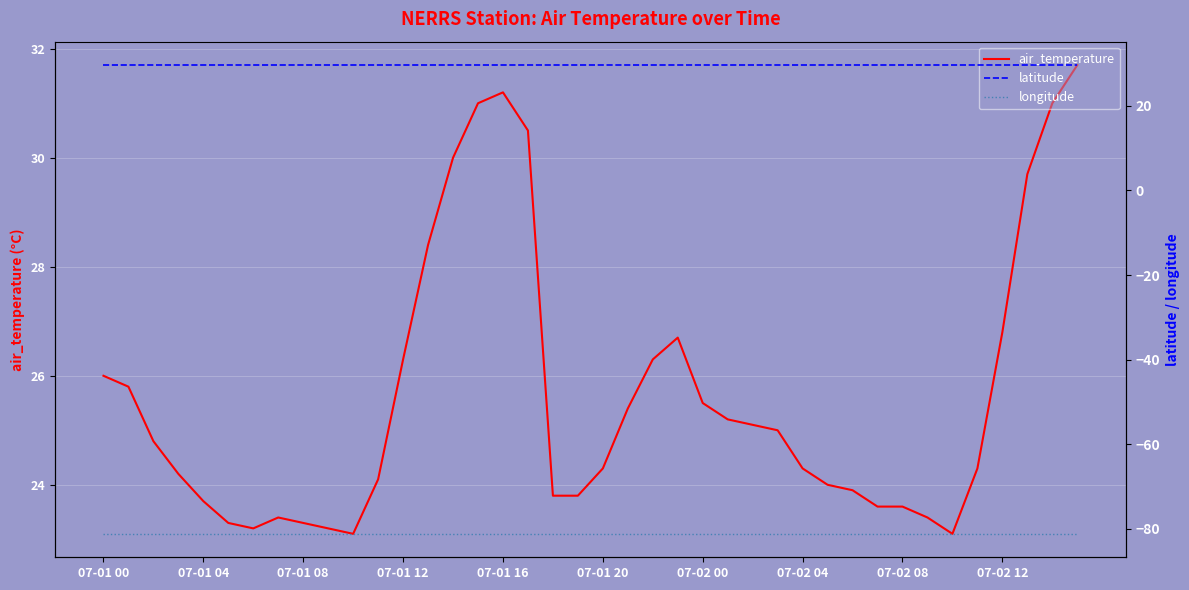

Is it true that latitude equals 29.7 at 15?

True